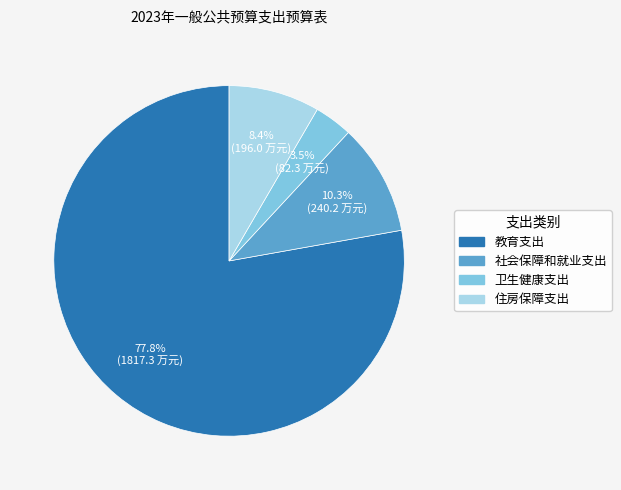

Which slice is the smallest?

卫生健康支出